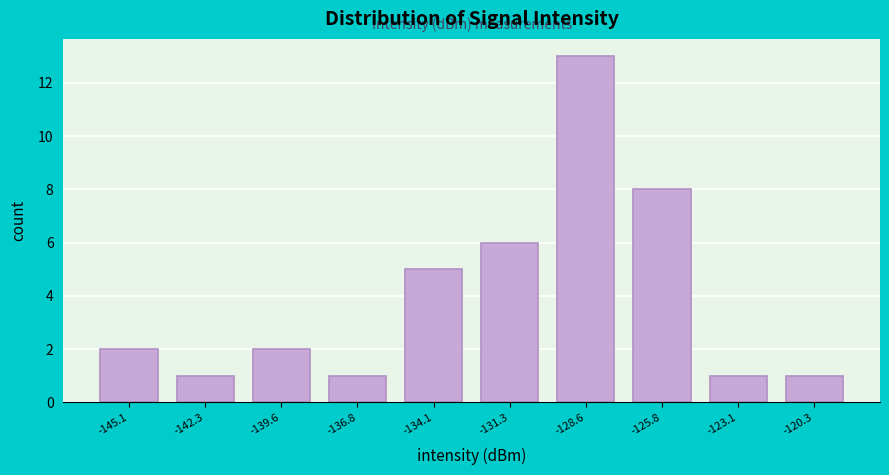

Reading left to right, transcribe this chart: for each bar, give the range it covers on the x-axis and its height. Neither the bar edges nor the heights are printed on the chart, so give them approximately, as read against the axes.

-146.5 to -143.5: 2
-143.5 to -141.0: 1
-141.0 to -138.0: 2
-138.0 to -135.5: 1
-135.5 to -132.5: 5
-132.5 to -130.0: 6
-130.0 to -127.0: 13
-127.0 to -124.5: 8
-124.5 to -121.5: 1
-121.5 to -119.0: 1